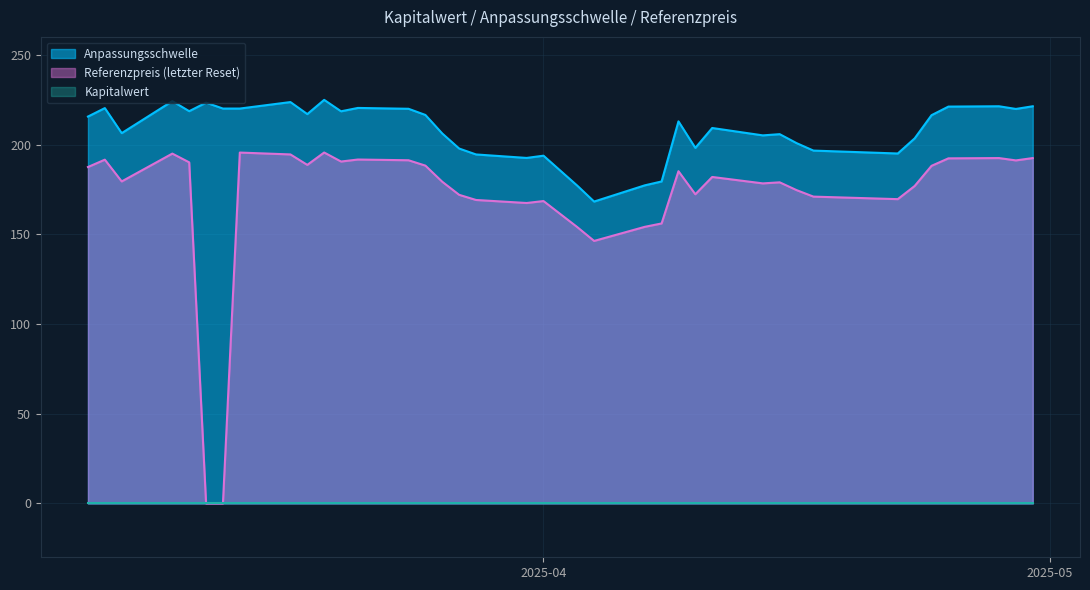

What is the total value across all series at 2025-03-24?

411.2